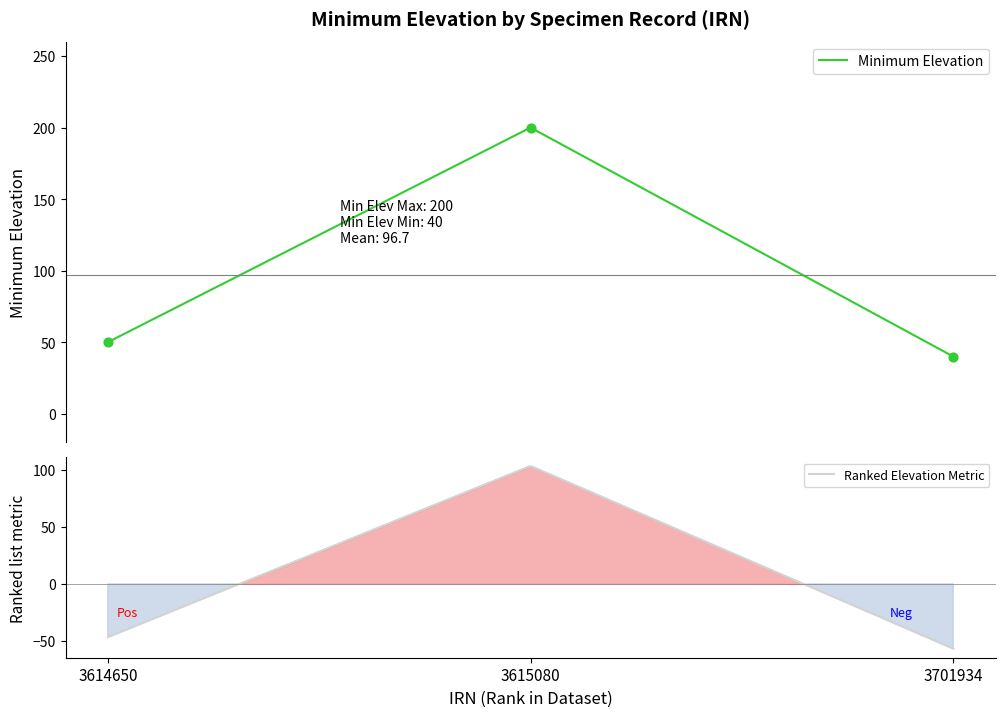

Between 3701934 and 3615080, which is larger?

3615080